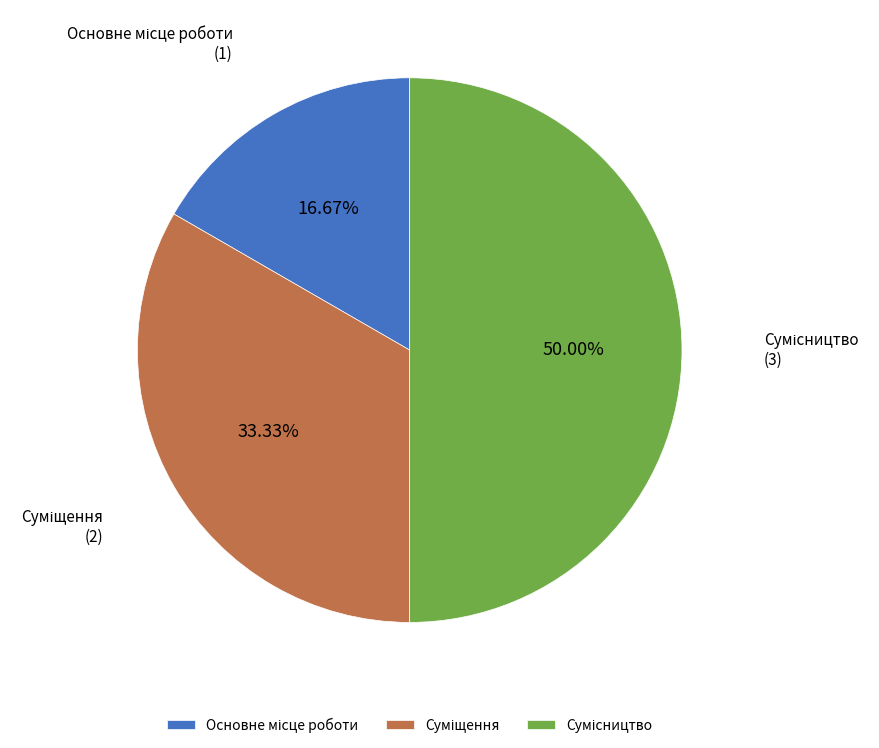

Is Основне місце роботи the majority of the pie?

No